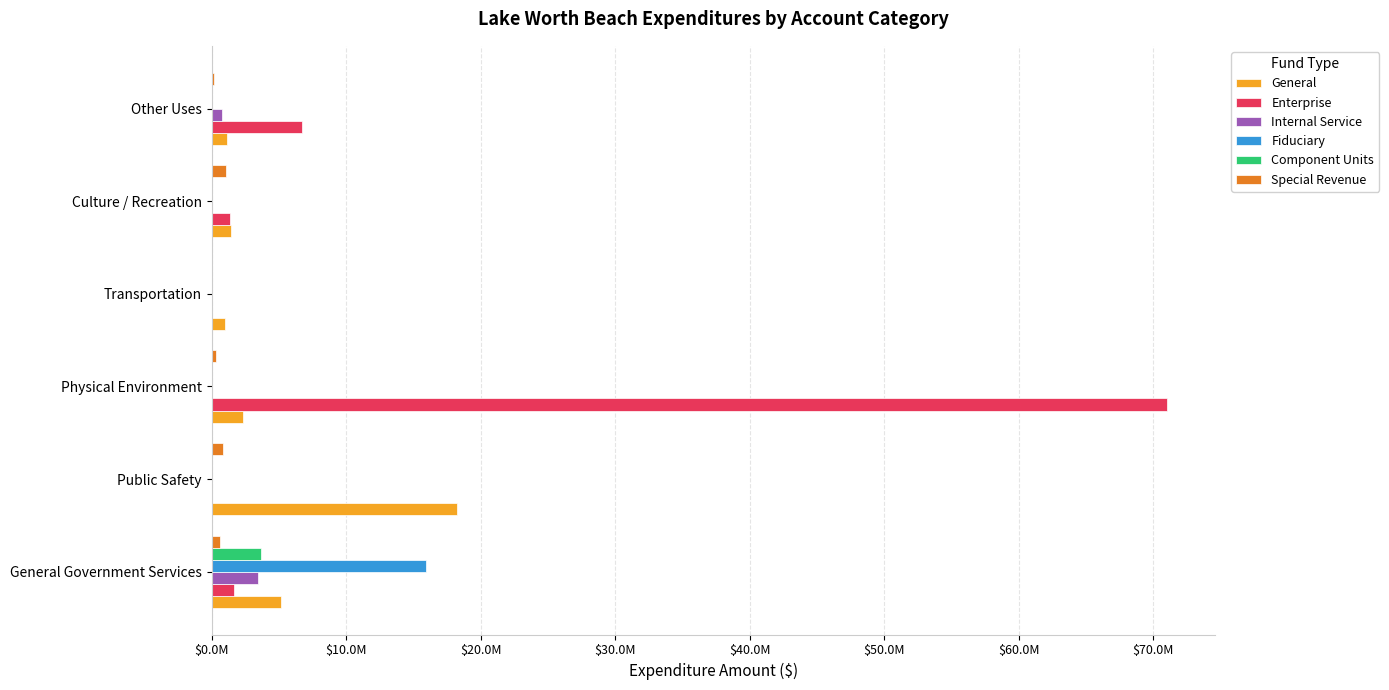

List the series in order of their peak value, lowest first.

Special Revenue, Internal Service, Component Units, Fiduciary, General, Enterprise